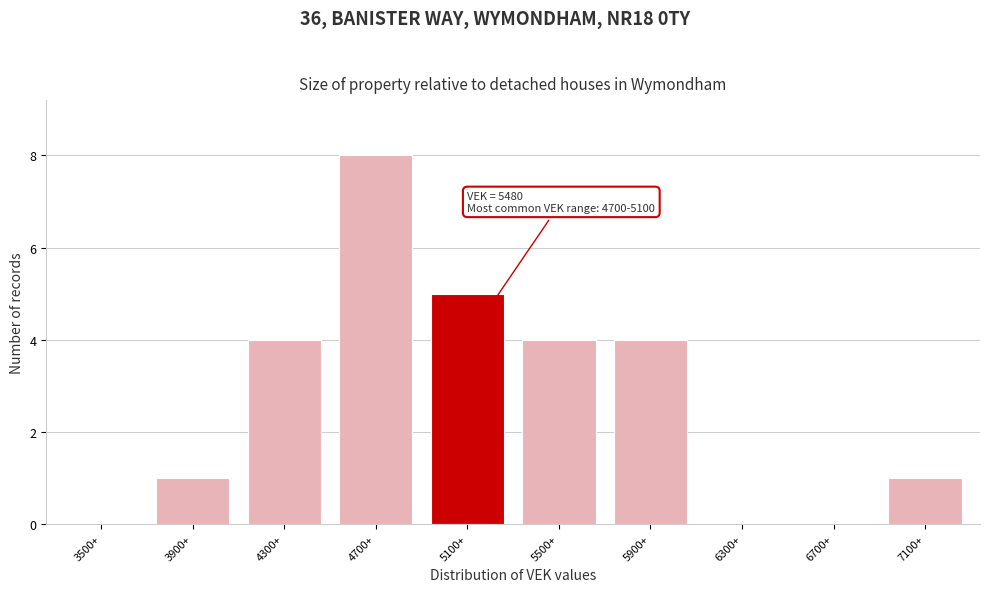

Reading left to right, list all the values displayed in this chart.

3500+=0	3900+=1	4300+=4	4700+=8	5100+=5	5500+=4	5900+=4	6300+=0	6700+=0	7100+=1